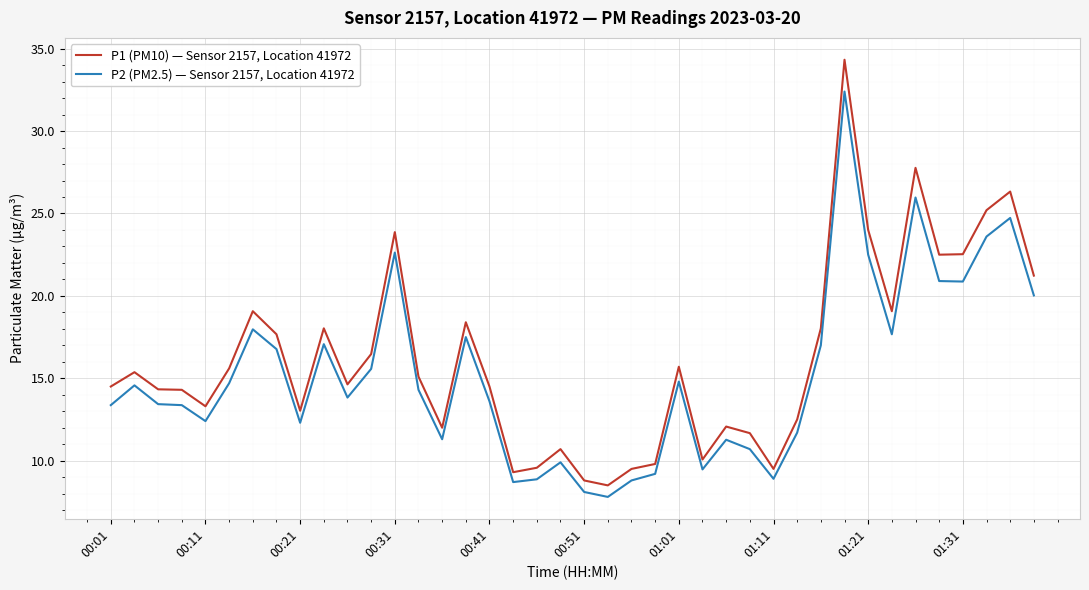

True or false: P2 (PM2.5) — Sensor 2157, Location 41972 and P1 (PM10) — Sensor 2157, Location 41972 cross at least once.

False